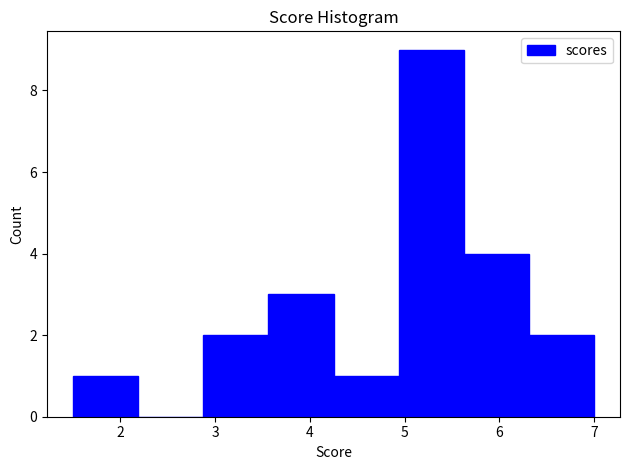

What is the height of the bar covering 5.6 to 6.3 on the x-axis? Neither the bar edges nor the heights are printed on the chart, so give them approximately, as read against the axes.

4